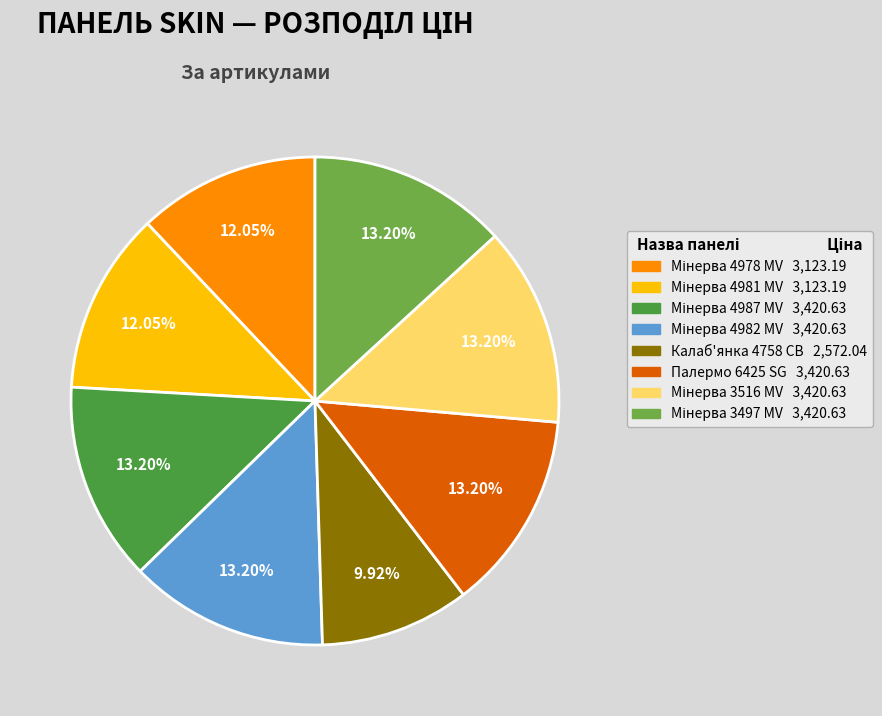

Is there a majority slice in this chart?

No